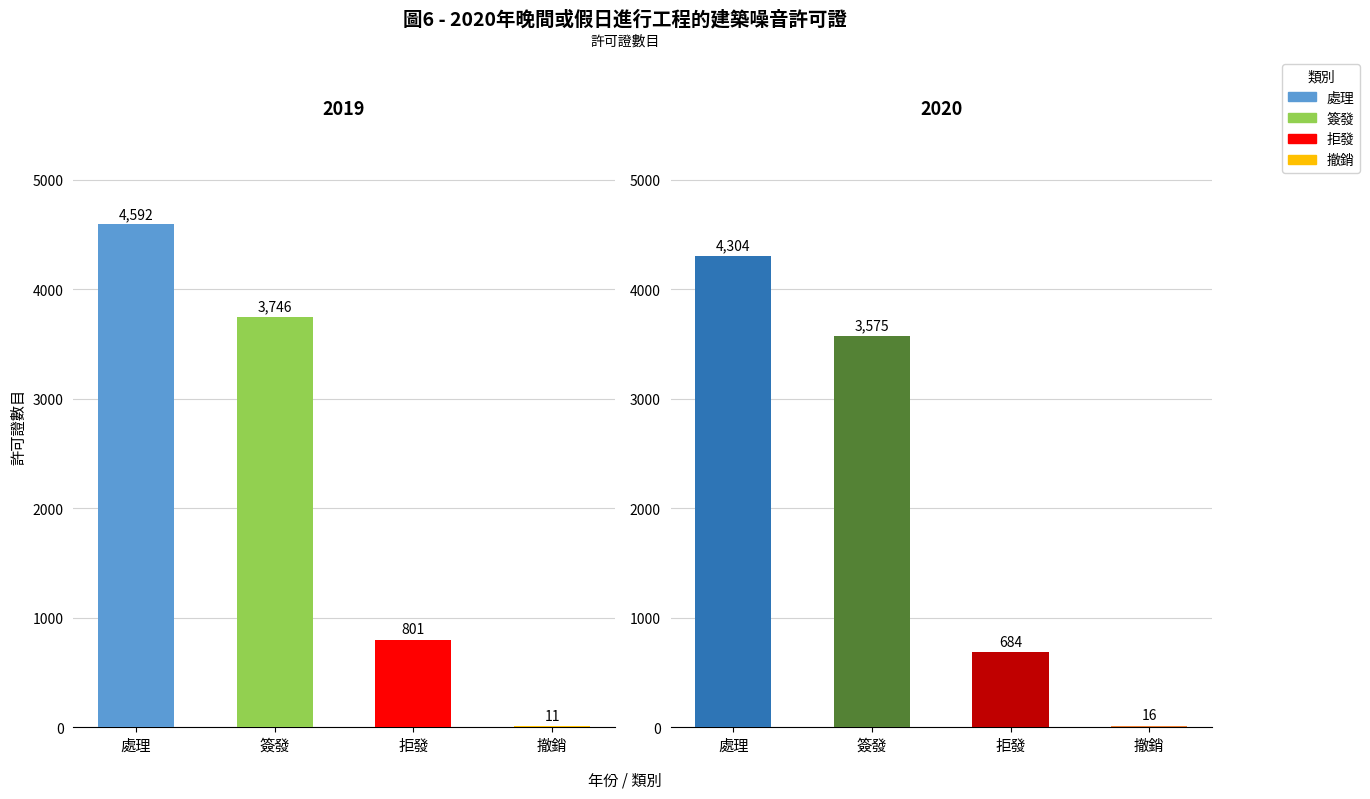

What is the difference between the 2019 values at 處理 and 拒發?

3791